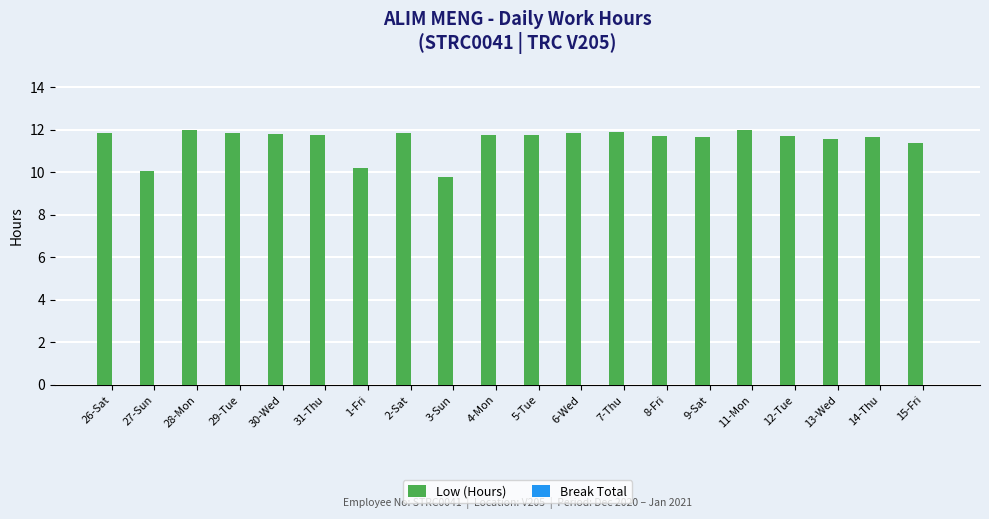

How many bars are there in total?

20